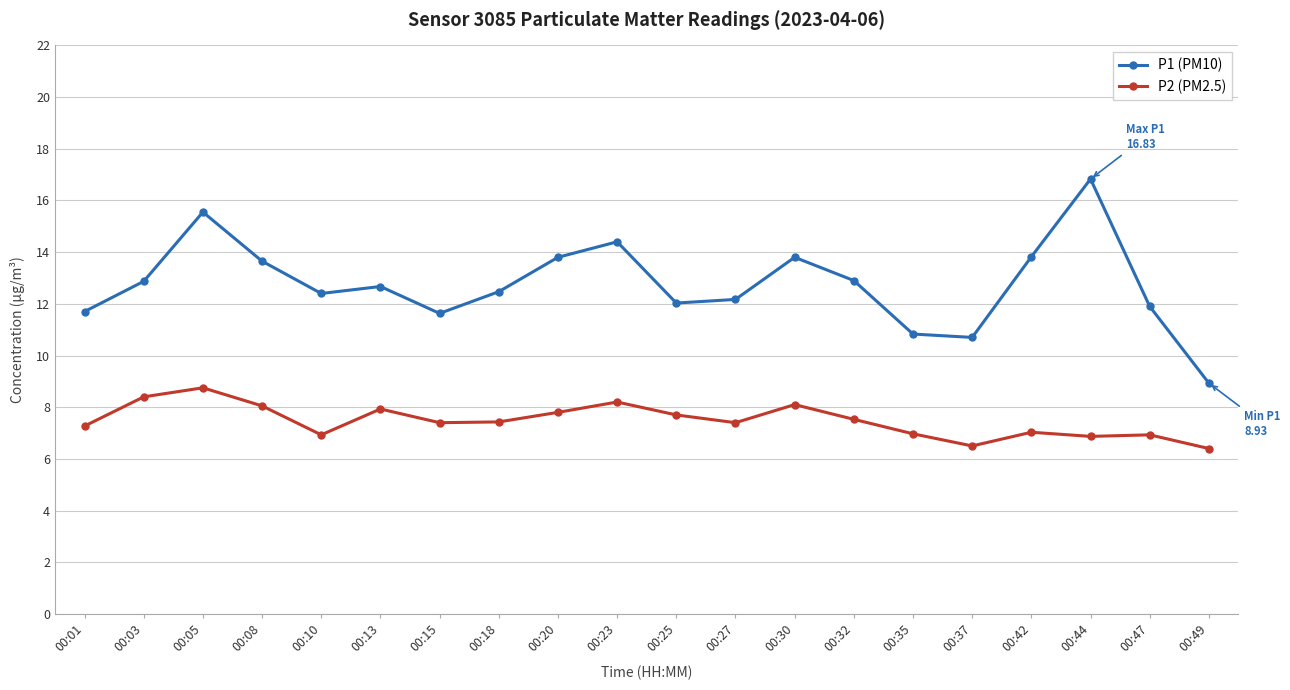

Rank the series at 00:35 from lowest to highest value.

P2 (PM2.5), P1 (PM10)